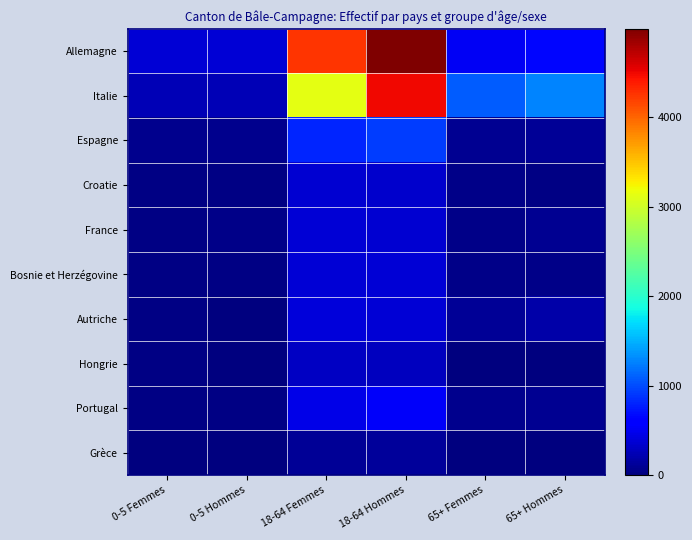

Reading left to right, list all the values displayed in this chart.

Allemagne: 0-5 Femmes=388	0-5 Hommes=373	18-64 Femmes=4262	18-64 Hommes=4985	65+ Femmes=525	65+ Hommes=650
Italie: 0-5 Femmes=251	0-5 Hommes=248	18-64 Femmes=3119	18-64 Hommes=4494	65+ Femmes=1077	65+ Hommes=1282
Espagne: 0-5 Femmes=70	0-5 Hommes=77	18-64 Femmes=816	18-64 Hommes=917	65+ Femmes=94	65+ Hommes=100
Croatie: 0-5 Femmes=22	0-5 Hommes=33	18-64 Femmes=368	18-64 Hommes=345	65+ Femmes=41	65+ Hommes=37
France: 0-5 Femmes=31	0-5 Hommes=44	18-64 Femmes=379	18-64 Hommes=360	65+ Femmes=57	65+ Hommes=90
Bosnie et Herzégovine: 0-5 Femmes=26	0-5 Hommes=28	18-64 Femmes=376	18-64 Hommes=389	65+ Femmes=46	65+ Hommes=48
Autriche: 0-5 Femmes=27	0-5 Hommes=19	18-64 Femmes=405	18-64 Hommes=385	65+ Femmes=114	65+ Hommes=176
Hongrie: 0-5 Femmes=22	0-5 Hommes=19	18-64 Femmes=295	18-64 Hommes=282	65+ Femmes=7	65+ Hommes=7
Portugal: 0-5 Femmes=30	0-5 Hommes=35	18-64 Femmes=450	18-64 Hommes=530	65+ Femmes=60	65+ Hommes=80
Grèce: 0-5 Femmes=7	0-5 Hommes=10	18-64 Femmes=99	18-64 Hommes=119	65+ Femmes=15	65+ Hommes=15